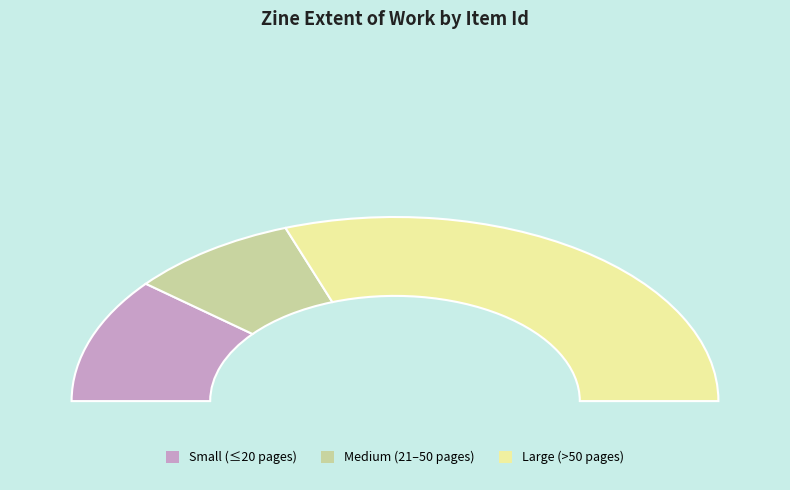

Is the sum of 2049 and 380 greater than half?

No